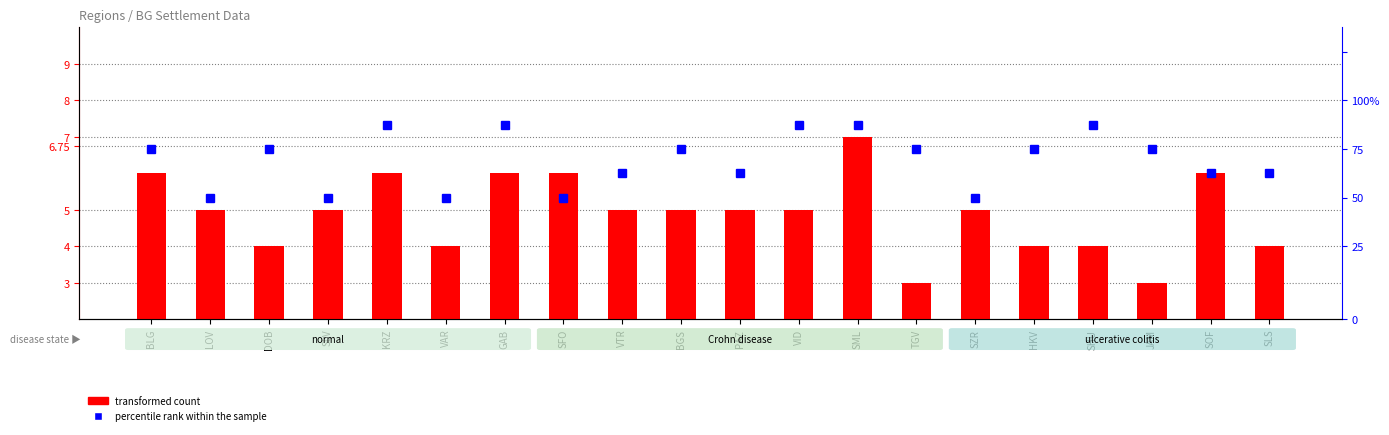

Are the bars grouped side by side (vs. stacked)?

Yes